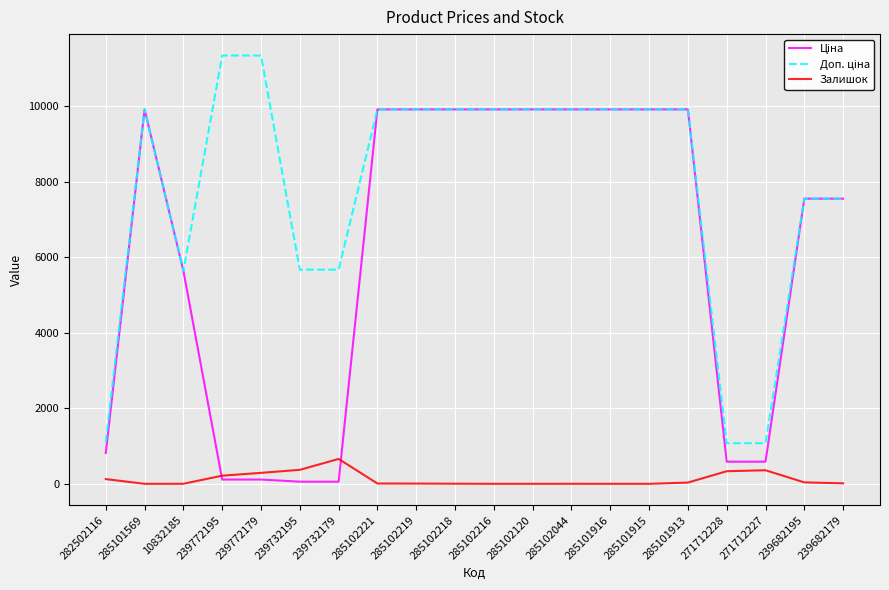

What is the difference between the highest and lowest values at 285101915?

9908.5